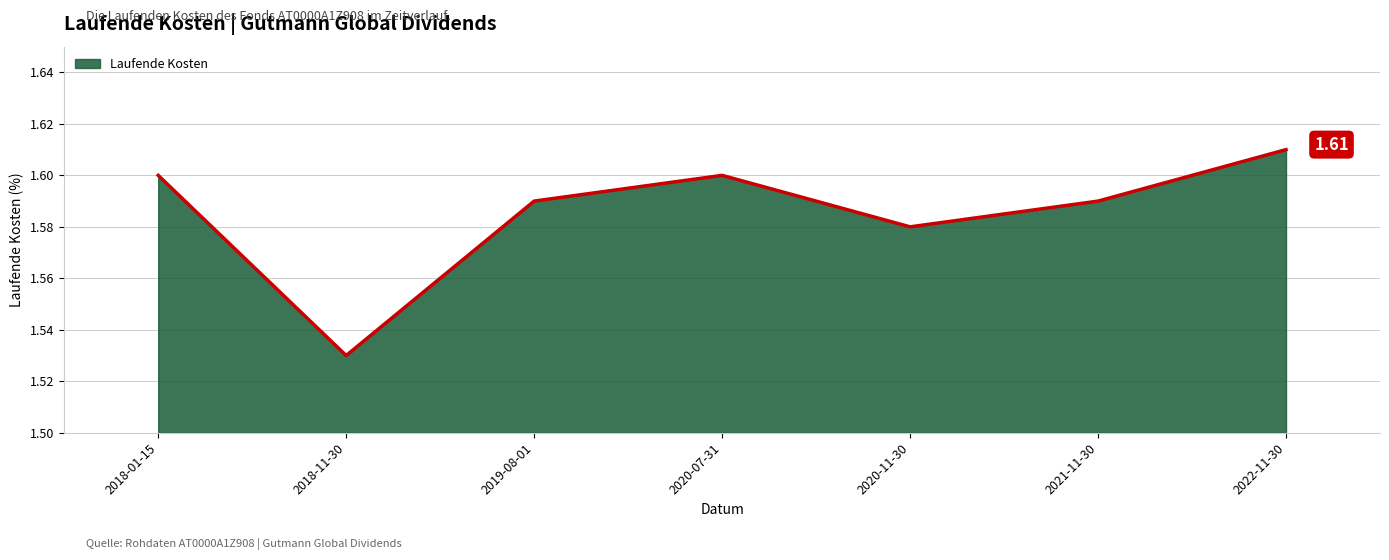

Where is the first local maximum?

2020-07-31